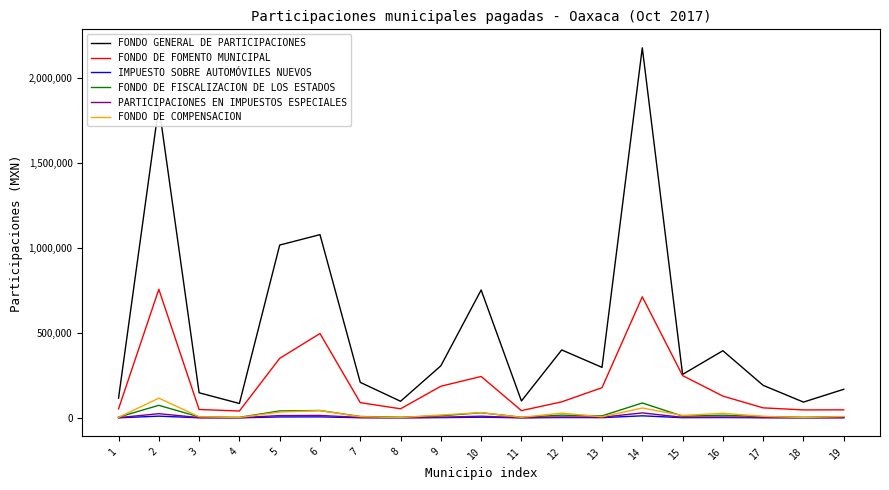

The value of FONDO DE COMPENSACION at 2 is 116350. True or false?

True